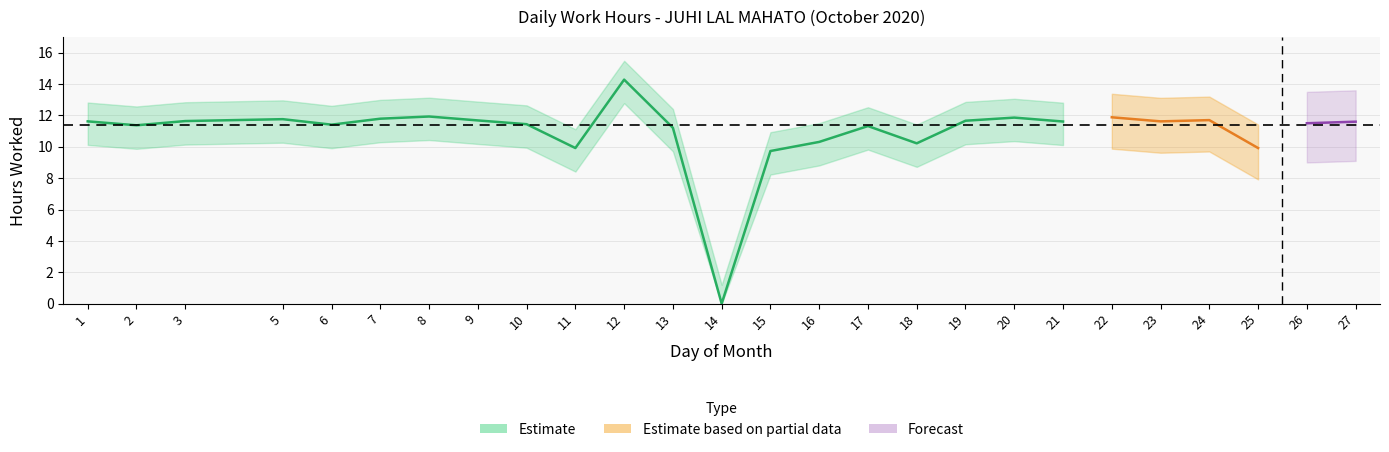

Which label corresponds to the largest value in the chart?

12